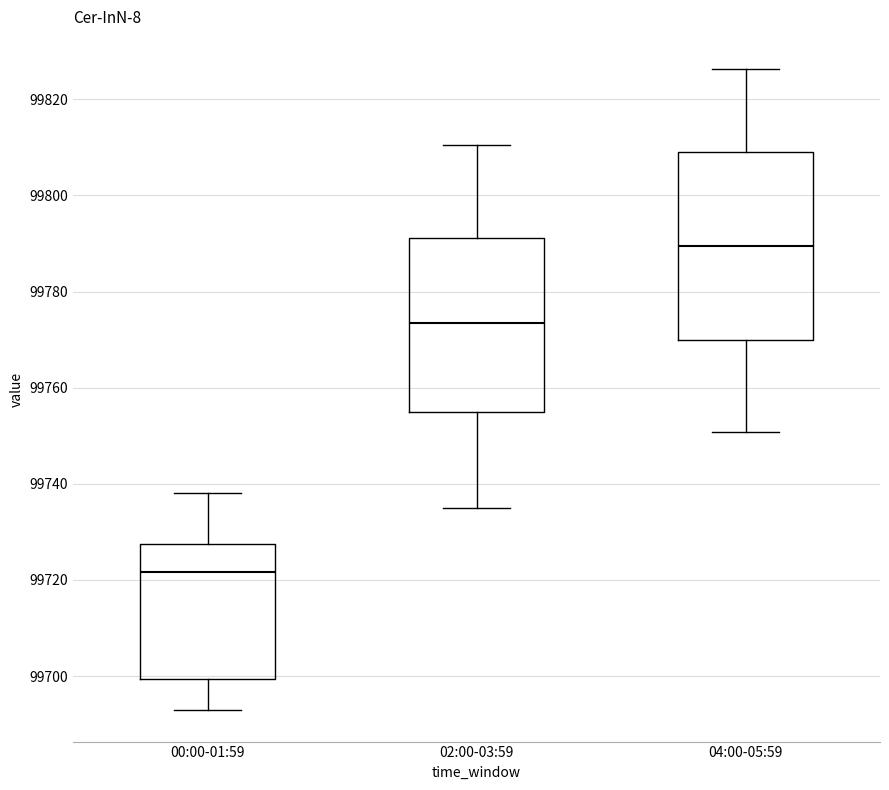

Where does the upper whisker of the box for 00:00-01:59 end on the y-axis? The values are not printed on the chart, so give them approximately, as read against the axis.

99738